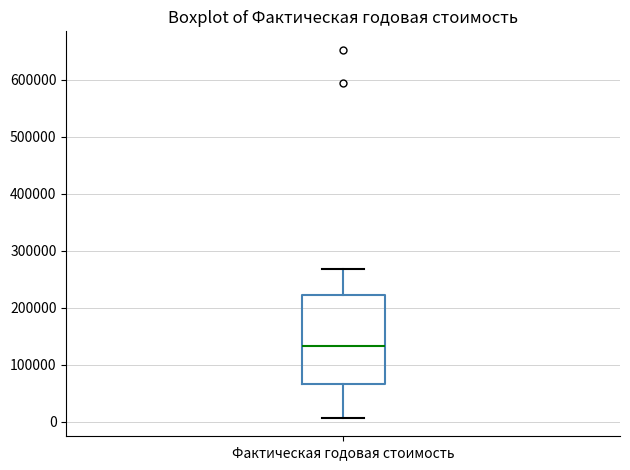

Read this box plot against the y-axis: the position of the median line, the range covered by the box, and the ends of both whiskers. The values are not printed on the chart, so give them approximately, as read against the axis.

median 130000, box 70000 to 220000, whiskers 10000 to 270000